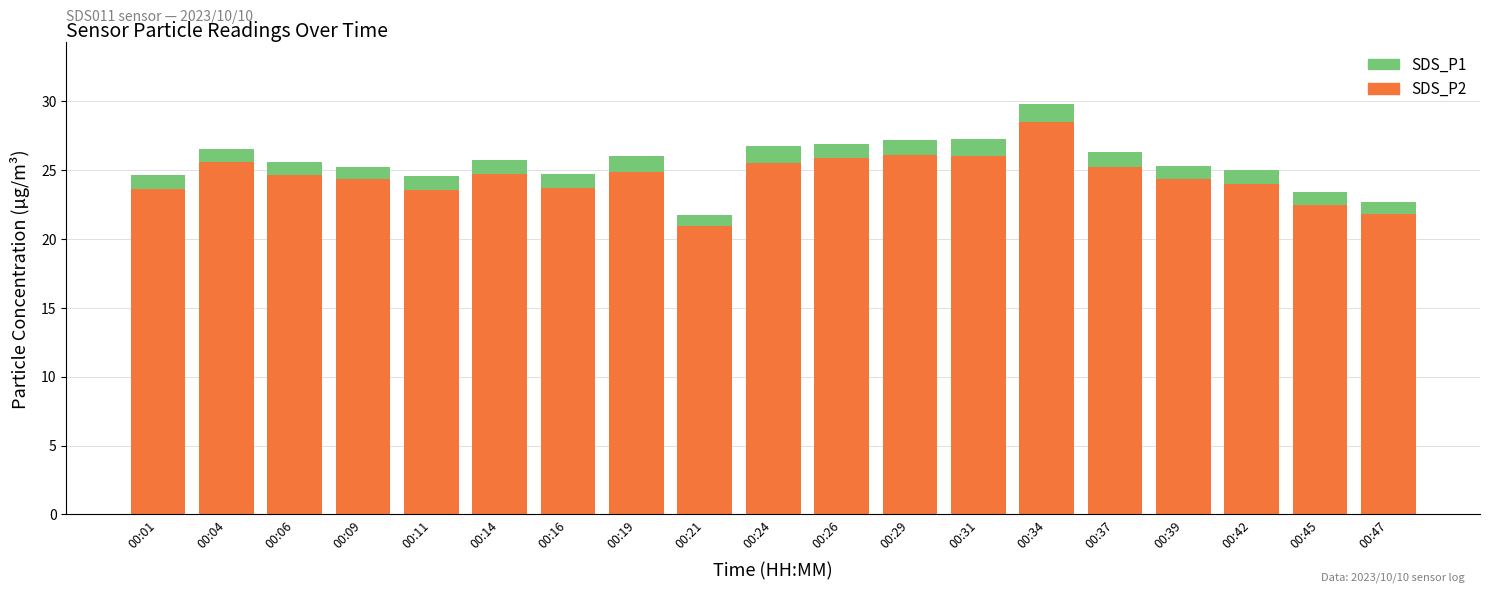

The value of SDS_P2 at 00:04 is 37.0. True or false?

False